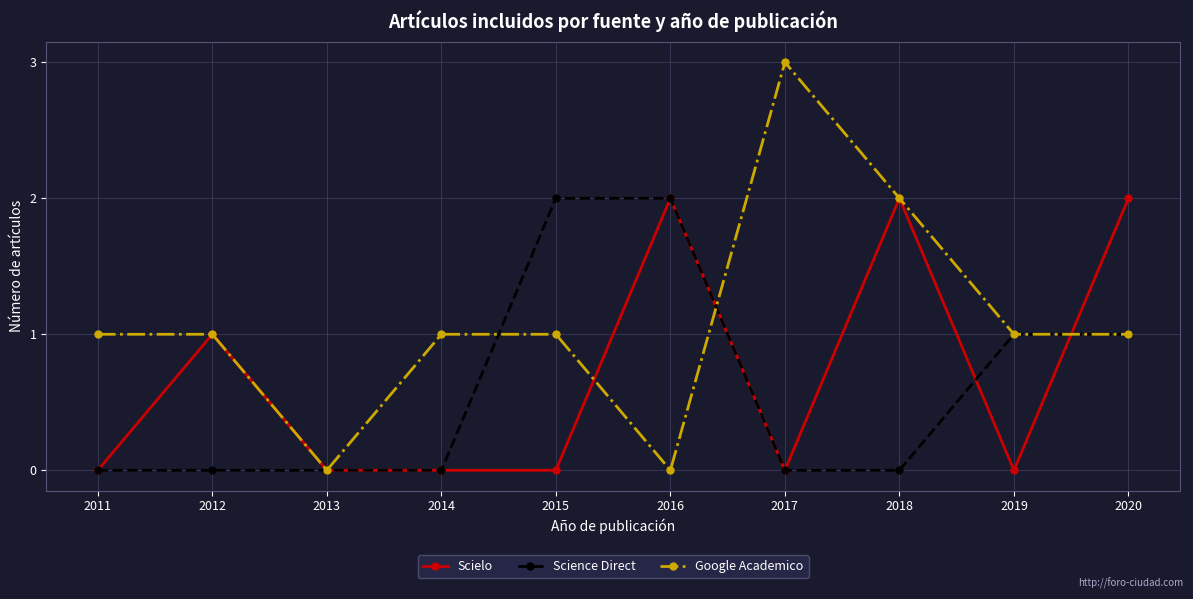

Where is the first local minimum for Google Academico?

2013